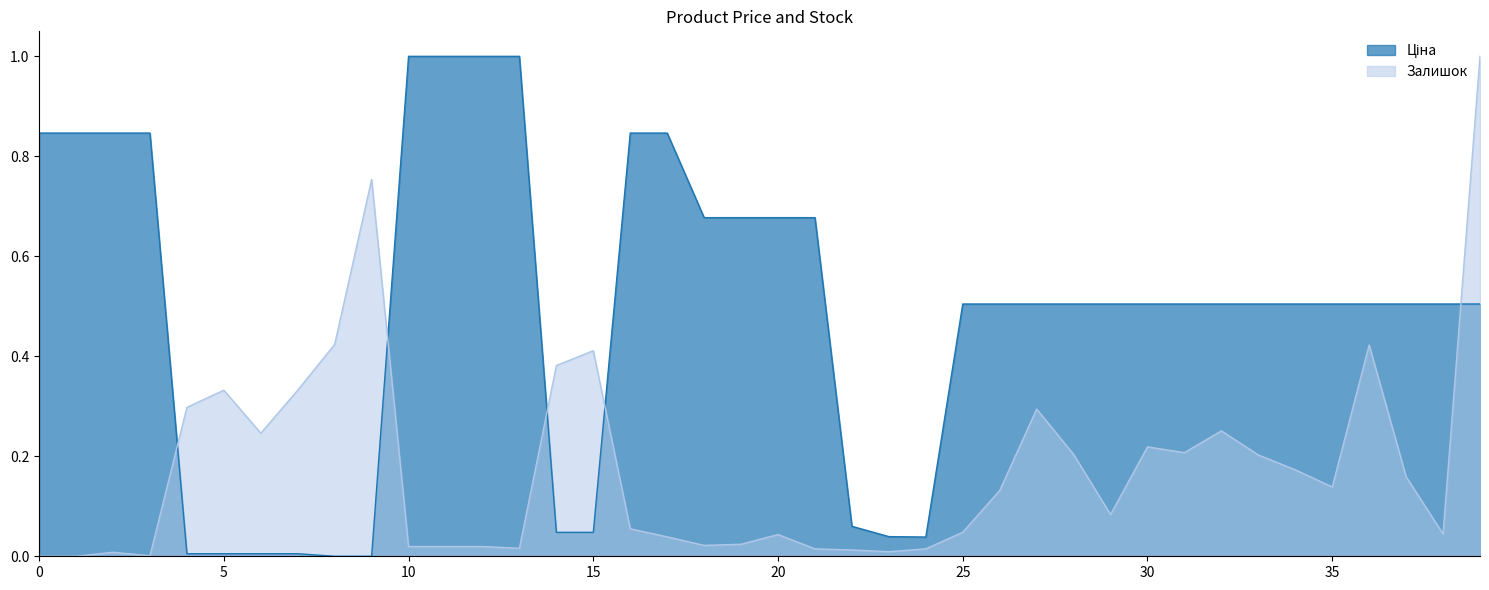

What is the greatest value displayed?

1.0